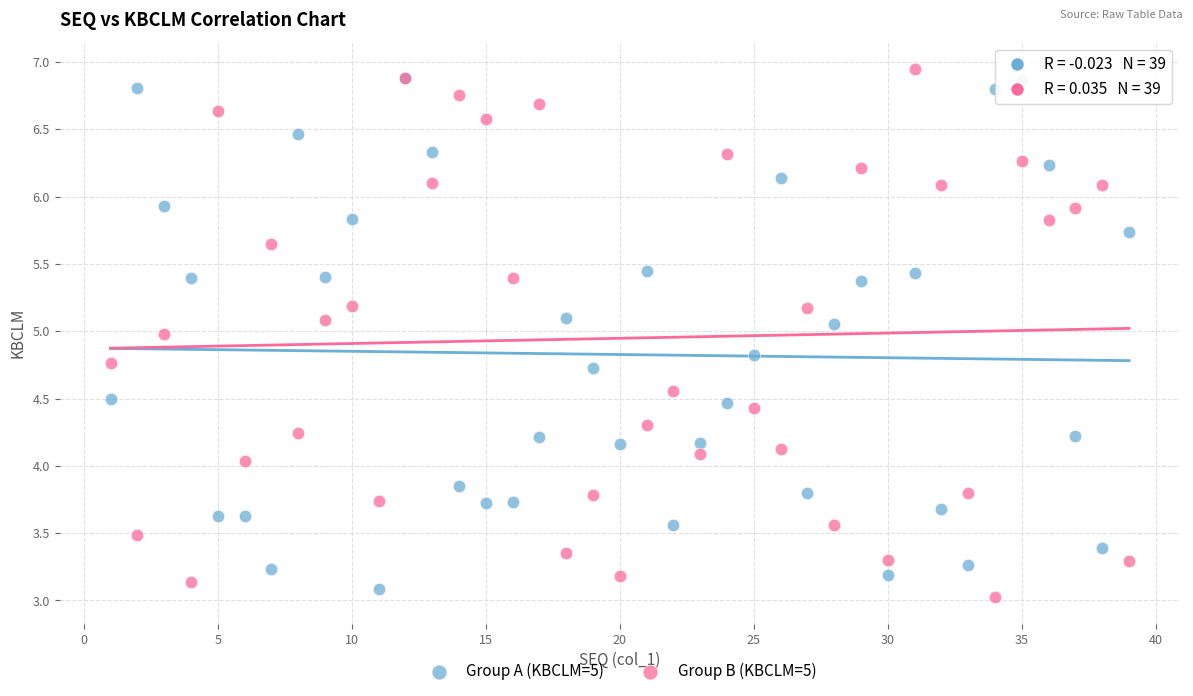

Which series has the largest Y range (max minus min)?

Group B (KBCLM=5)